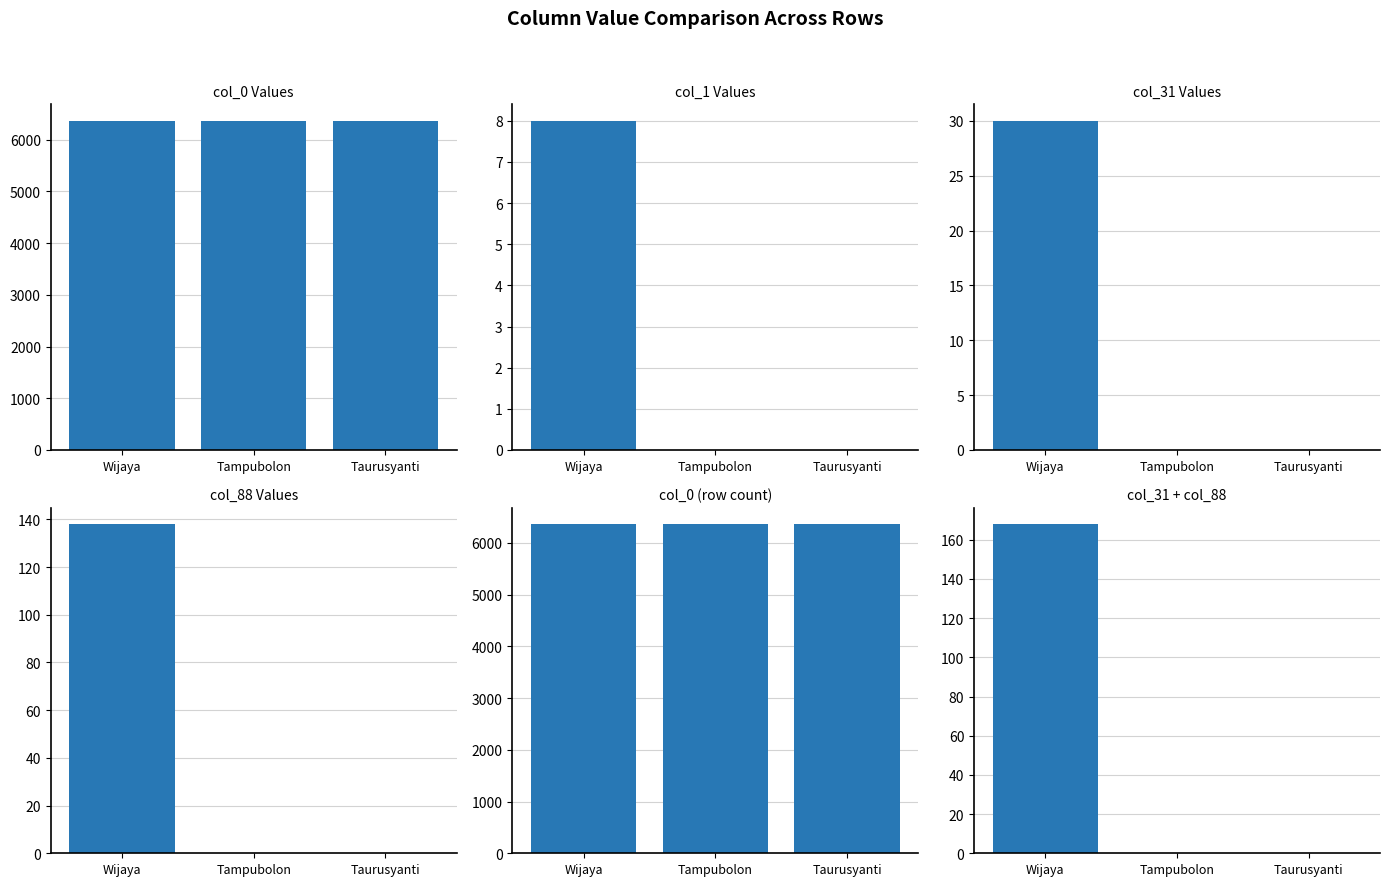

Which series has the largest range (max minus min)?

col_31 + col_88